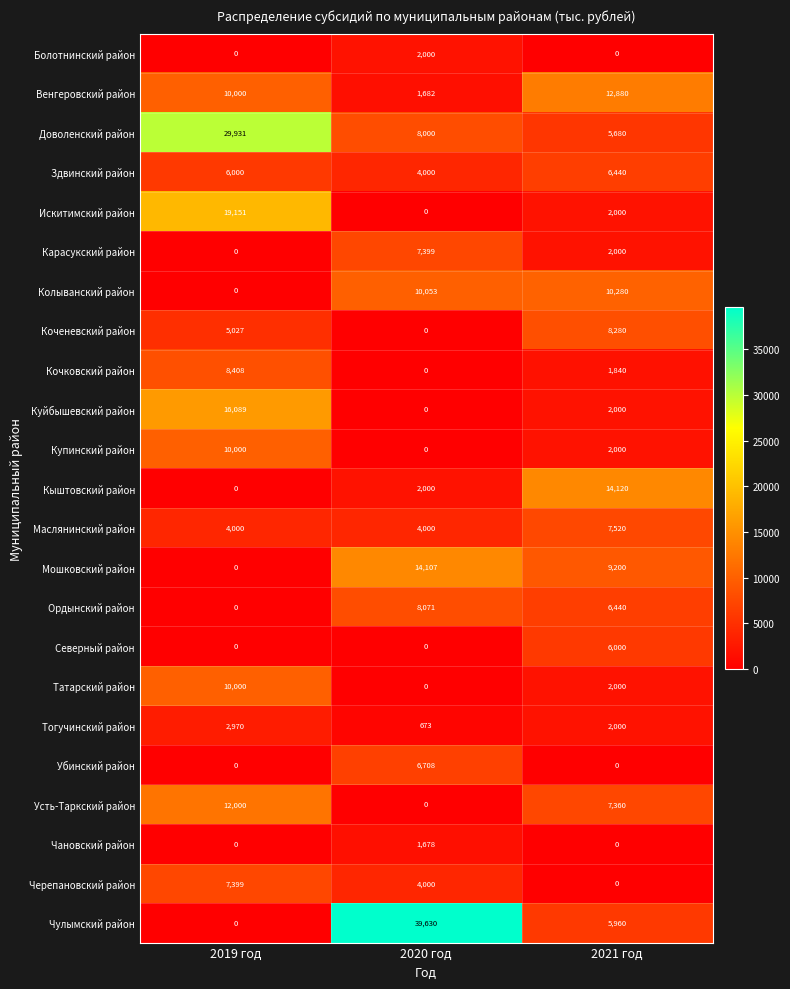

Which series has the widest spread of values?

Чулымский район